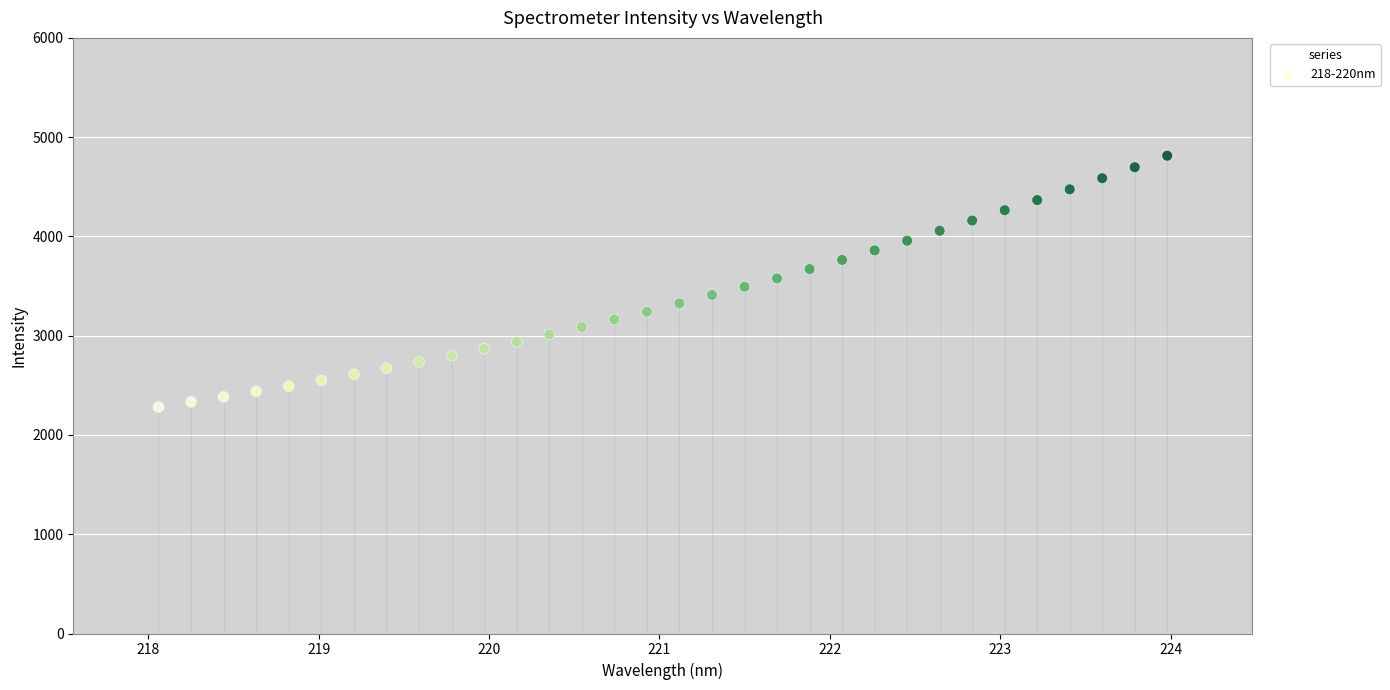

What is the range of X values (max minus min)?

5.9